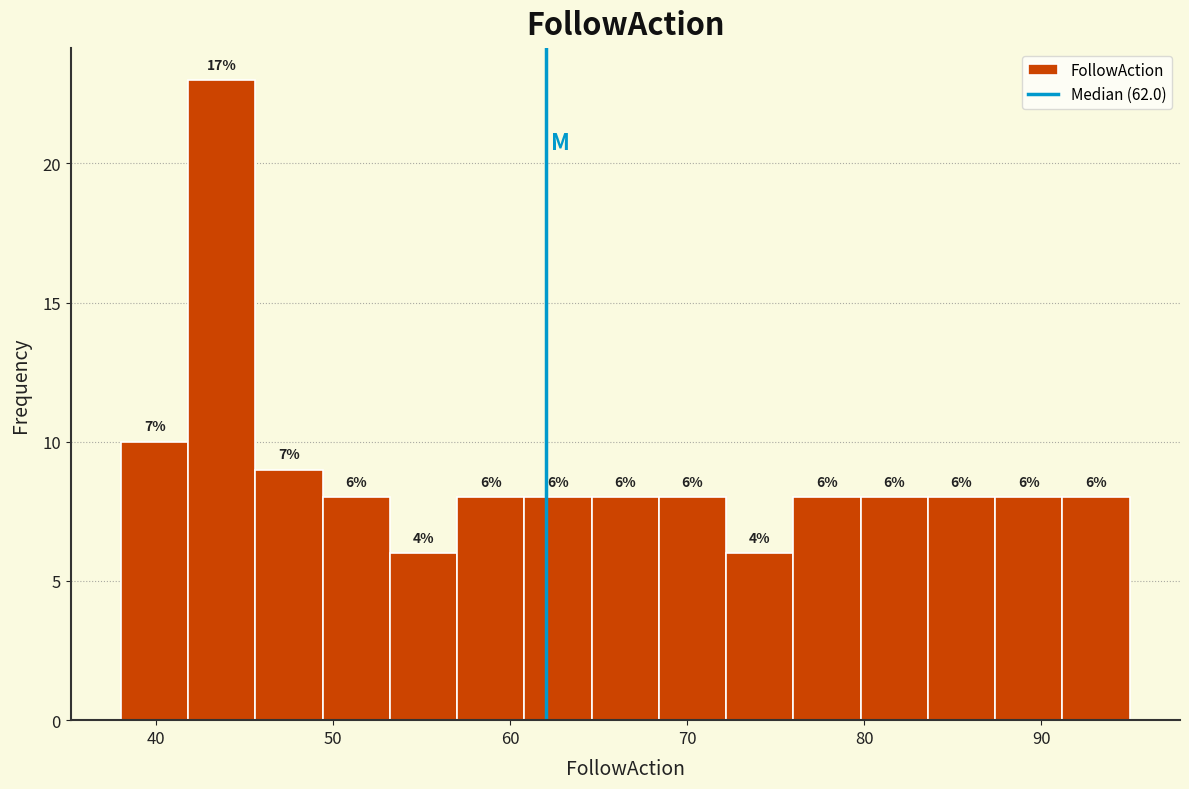

Around what value on the x-axis is the tallest bar? Give the approximate position of its centre, as read against the axis.

44